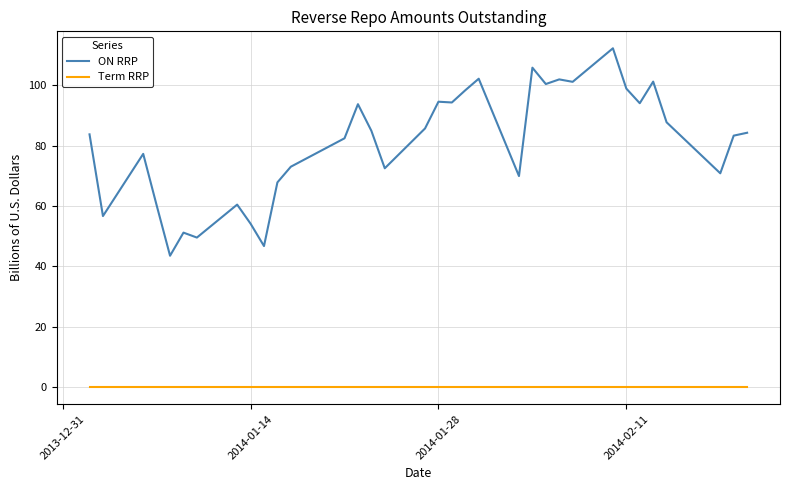

What is the difference between the maximum and minimum values in the ON RRP series?

68.7